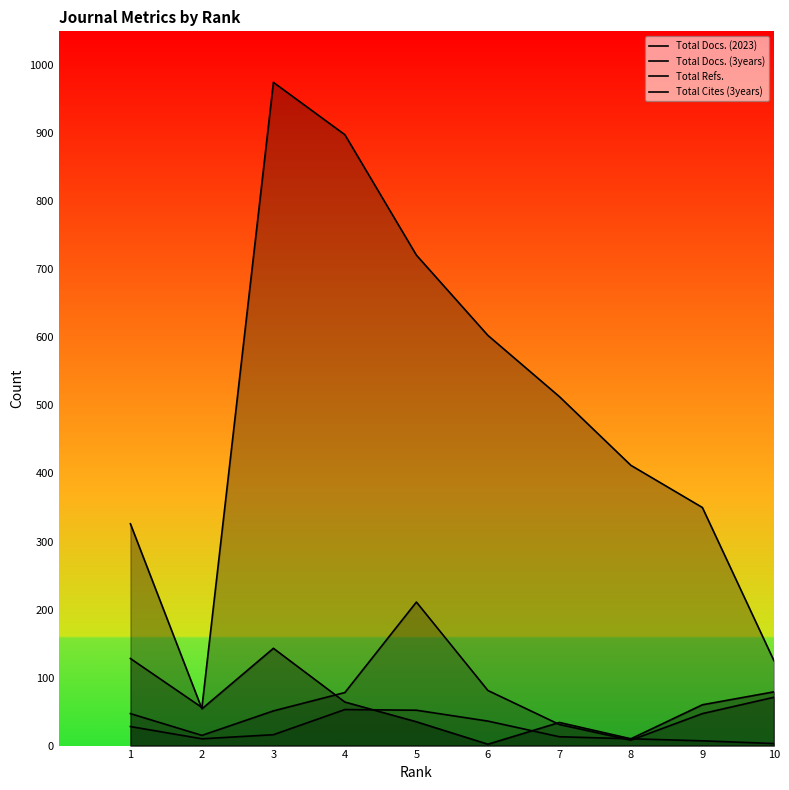

What is the value of the Total Docs. (2023) point at the 2nd from the left?

10